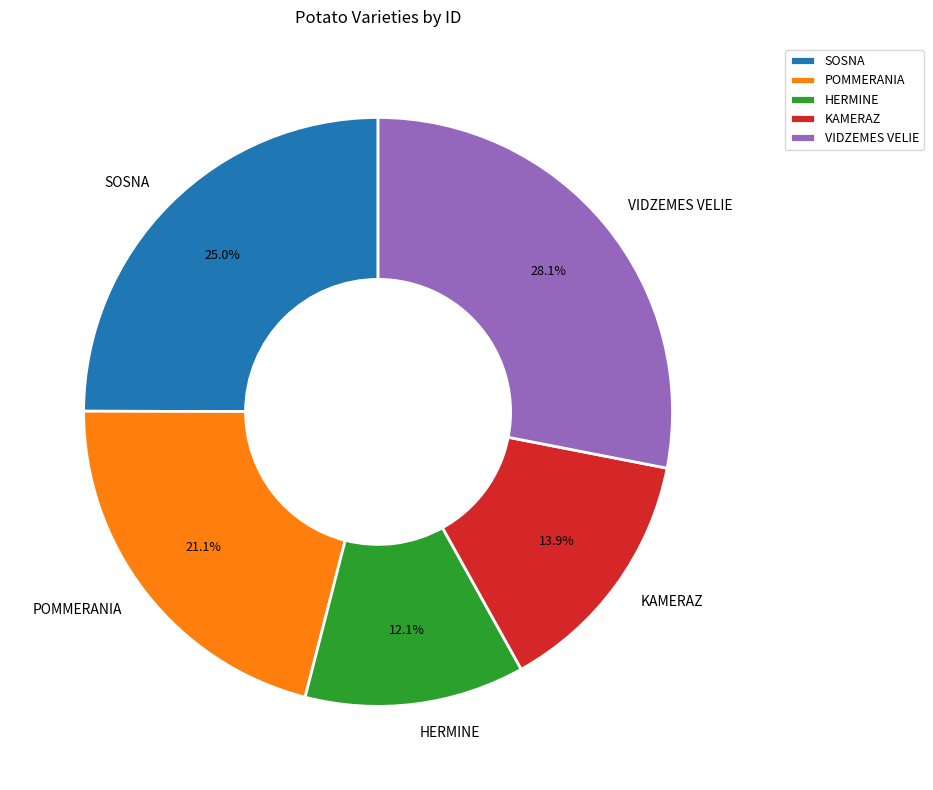

To the nearest percent, what portion does POMMERANIA represent?

21%